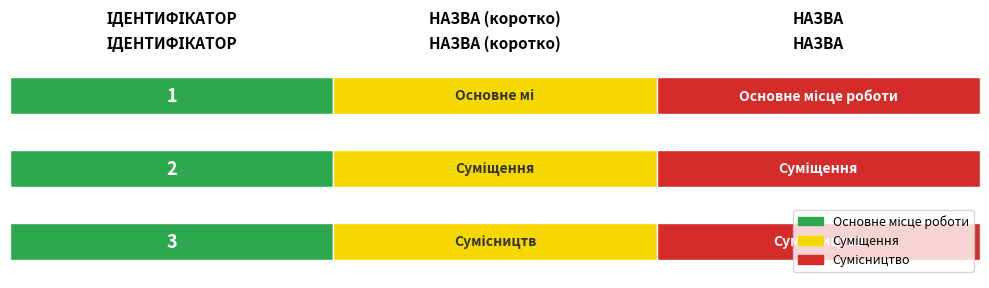

Does the chart contain any negative values?

No